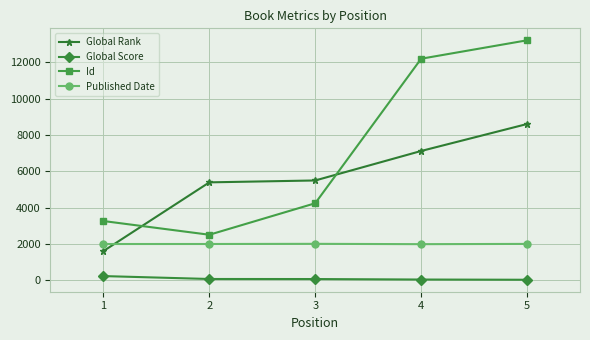

What is the value of the Global Score point at the 2nd from the left?

76